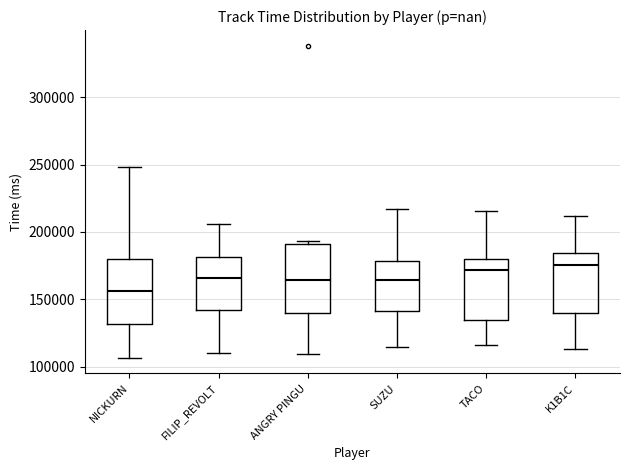

Where does the lower whisker of the box for K1B1C end on the y-axis? The values are not printed on the chart, so give them approximately, as read against the axis.

115000